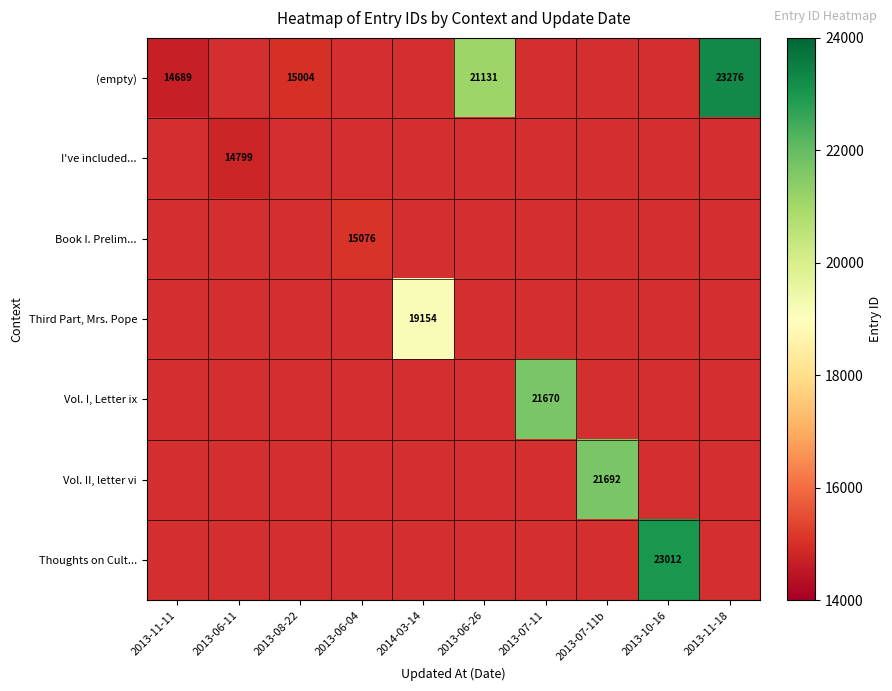

How many distinct data groups are displayed?

7